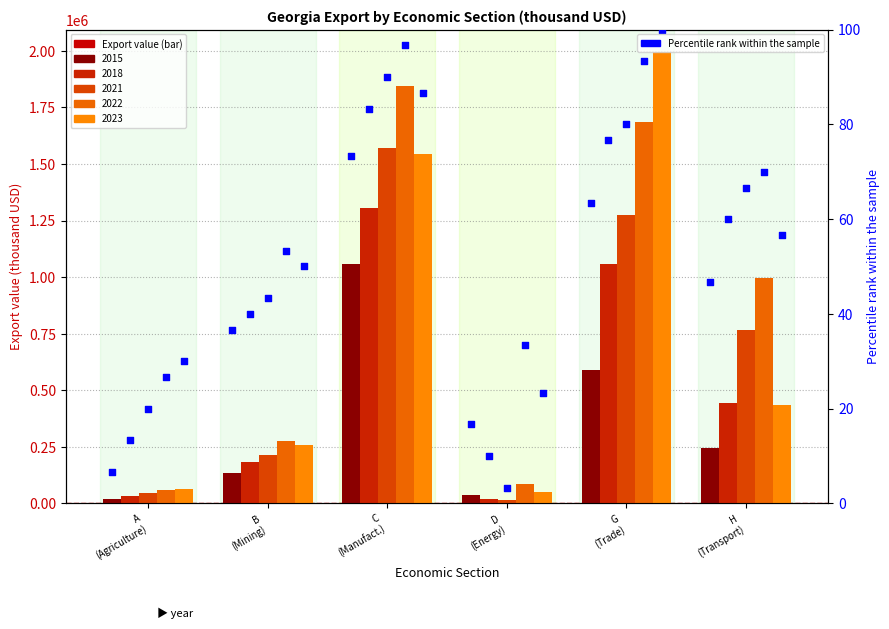

Between D
(Energy) and G
(Trade), which is larger?

G
(Trade)